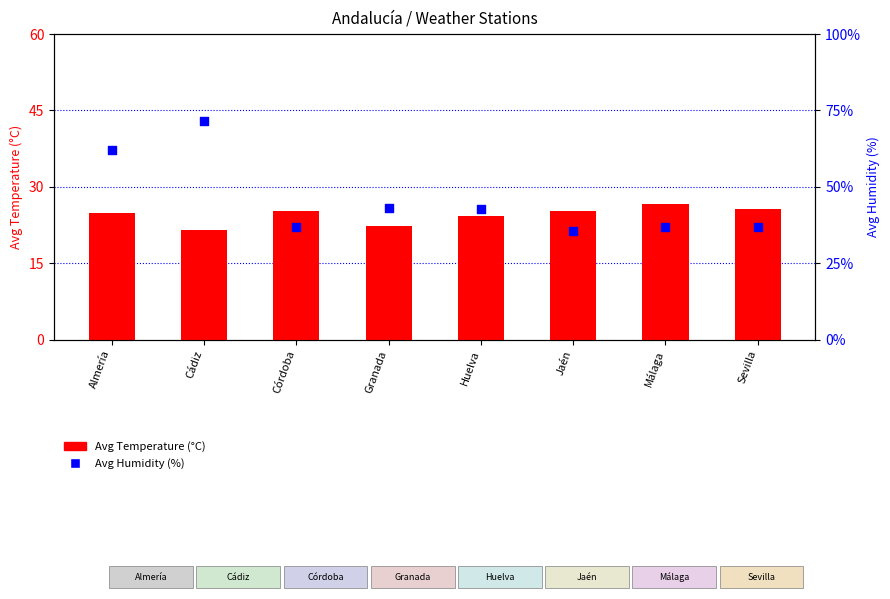

What are all the series names shown in the legend?

Avg Temperature (°C), Avg Humidity (%)